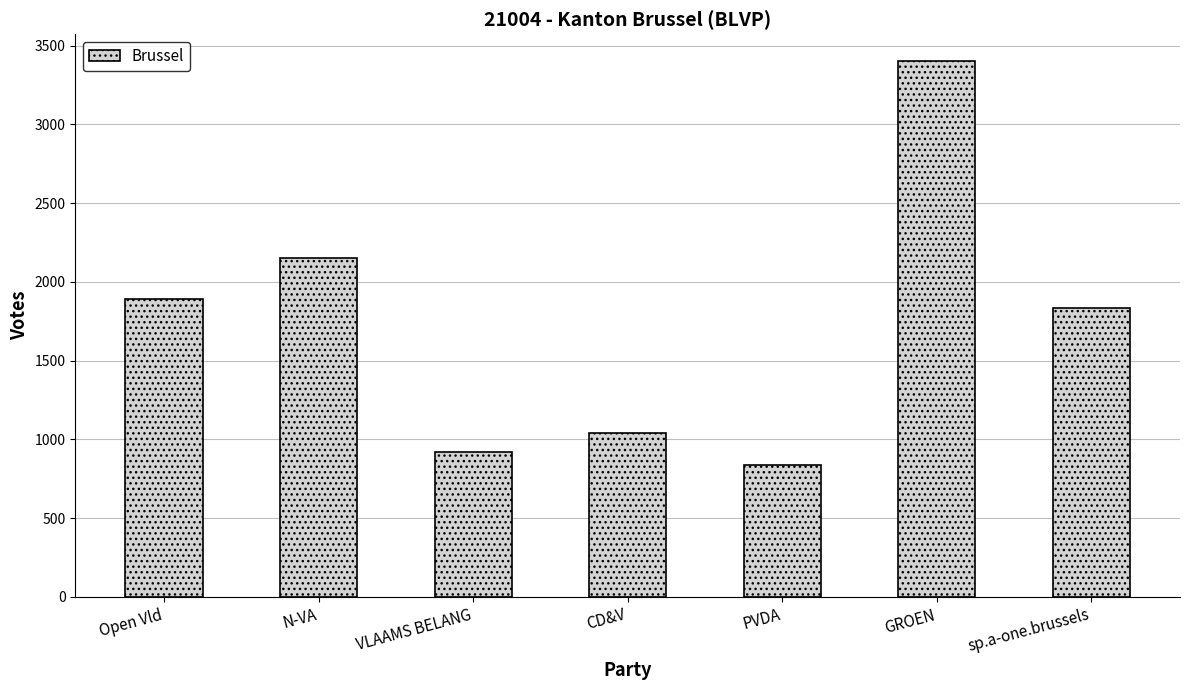

What is the label of the 6th bar from the right?

N-VA